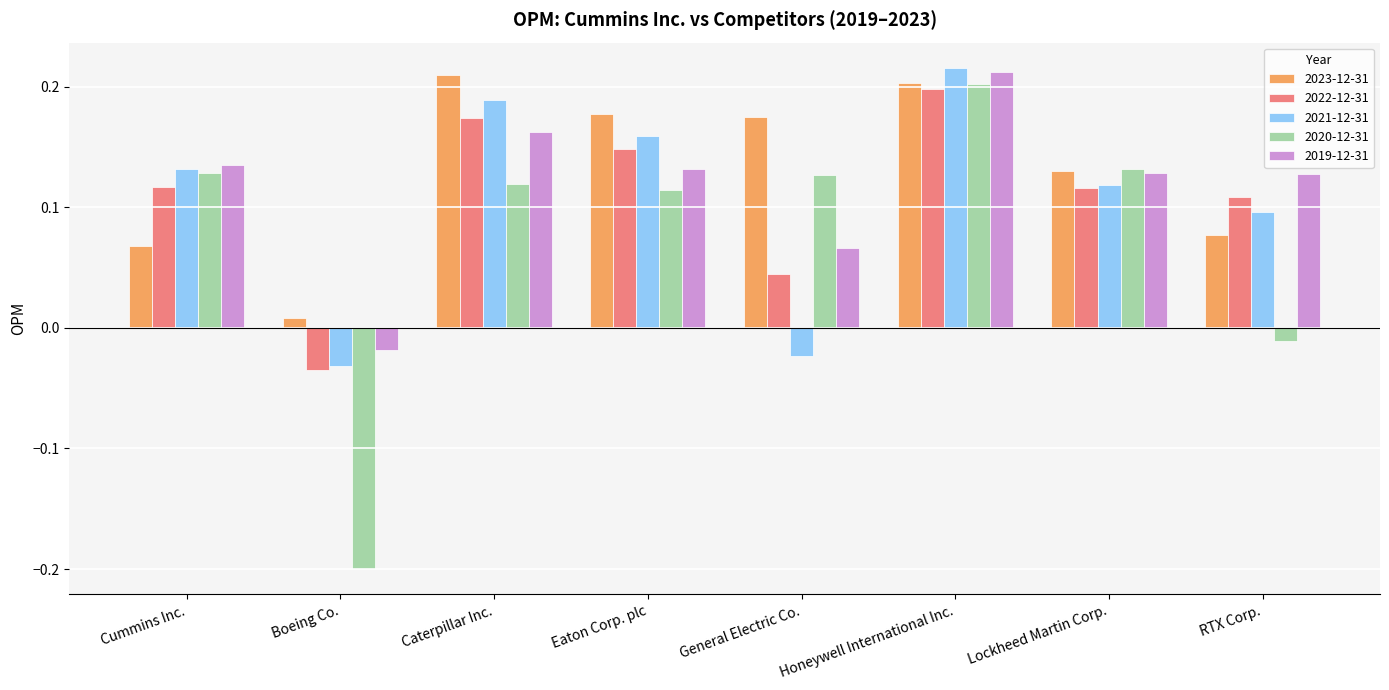

At which label is 2020-12-31 closest to 0?

RTX Corp.